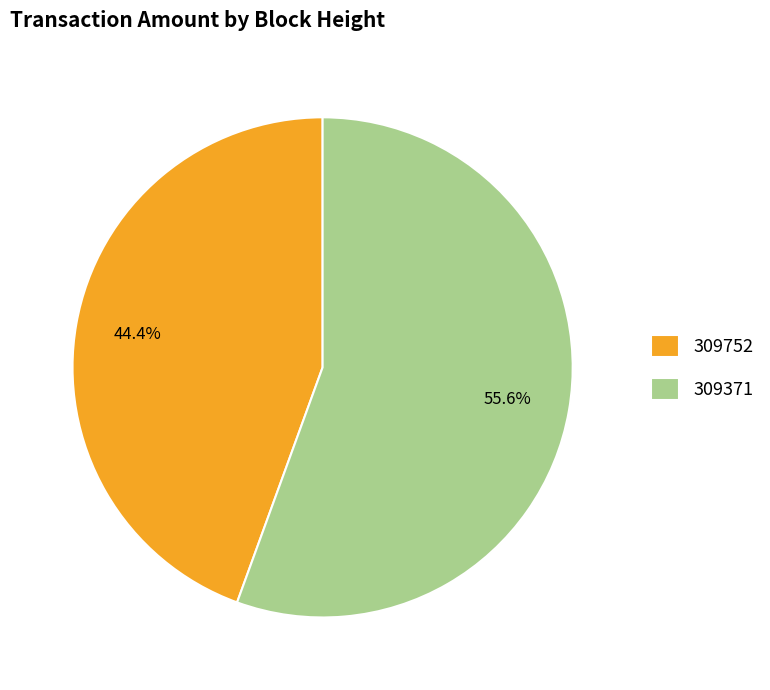

Which category accounts for the majority?

309371